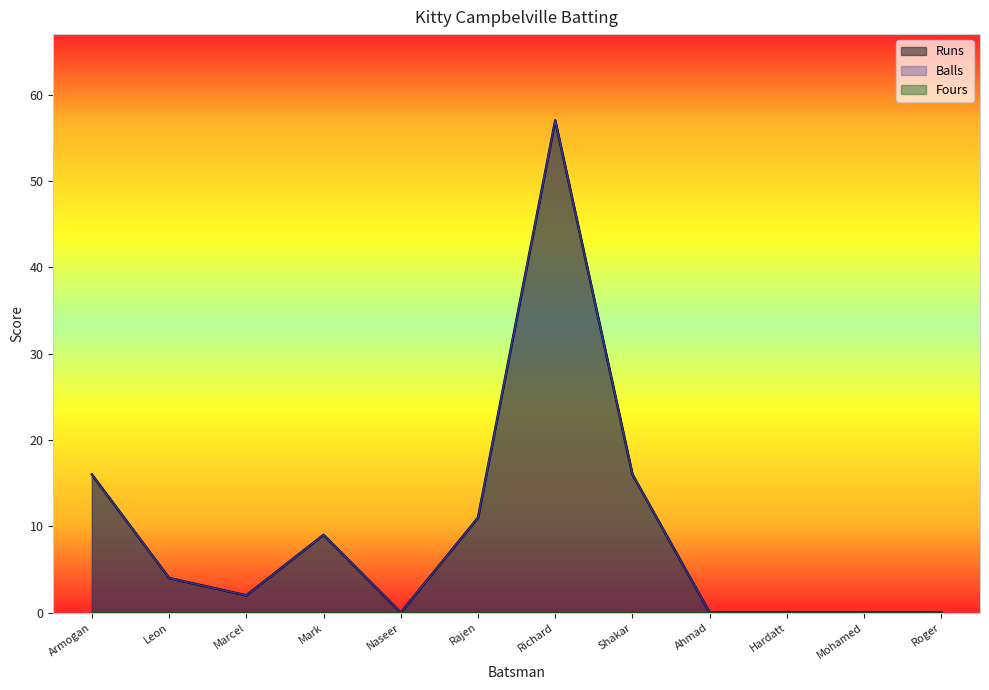

Does the chart display data point markers on the line(s)?

No